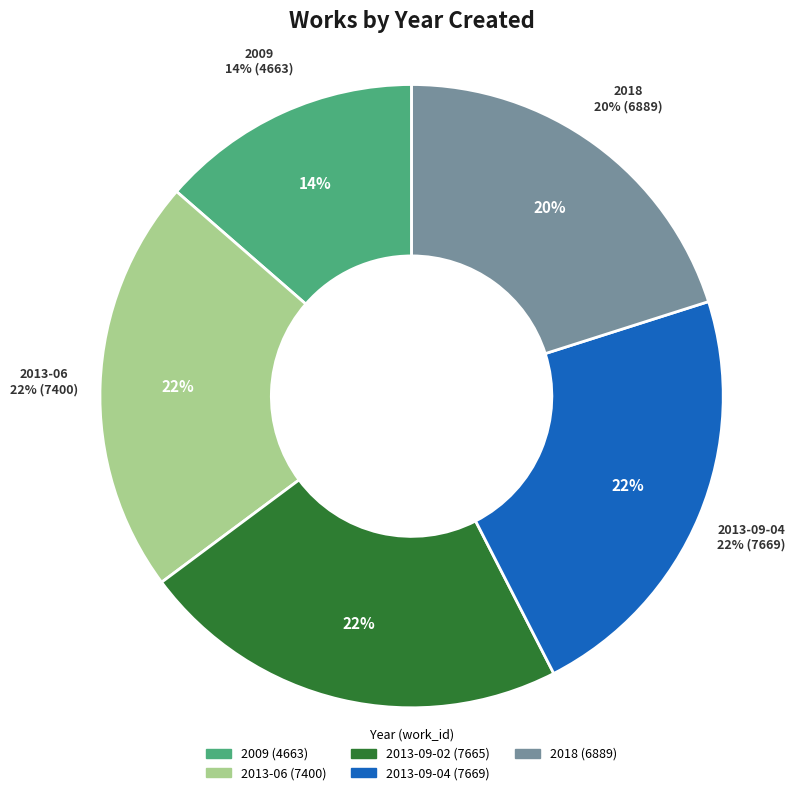

To the nearest percent, what is the combined percentage of 2009 and 2013-06?

35%